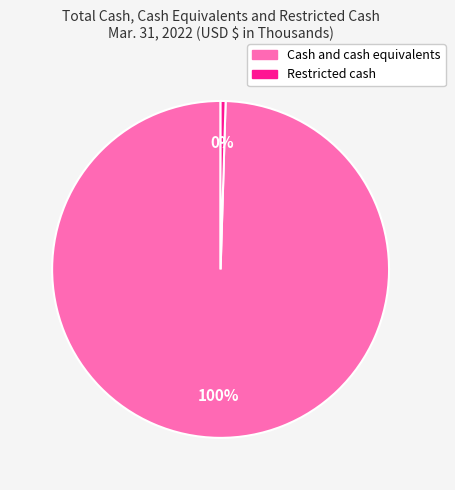

How many slices are in this pie chart?

2